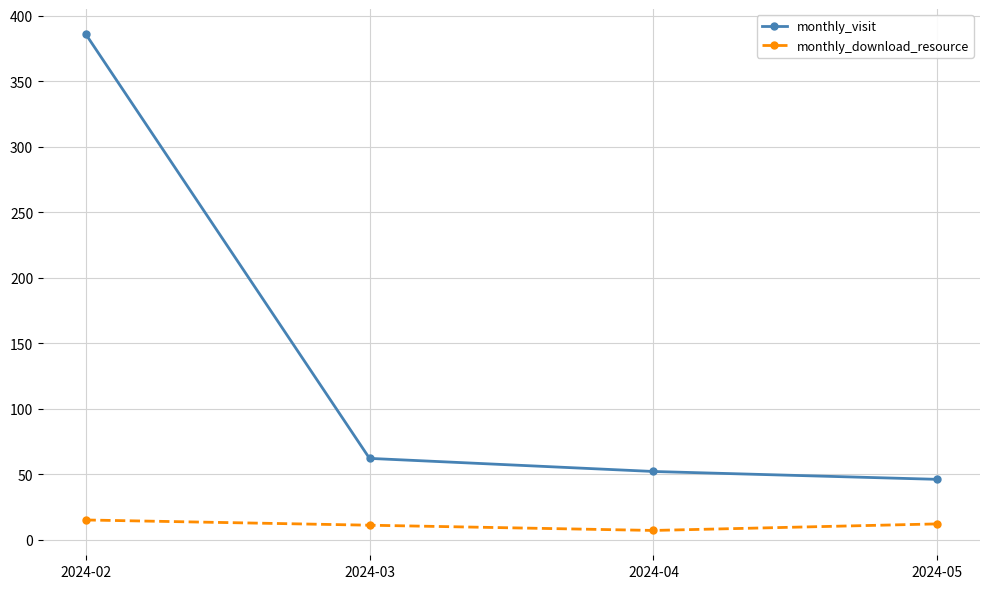

At which category is the sum across all series the highest?

2024-02